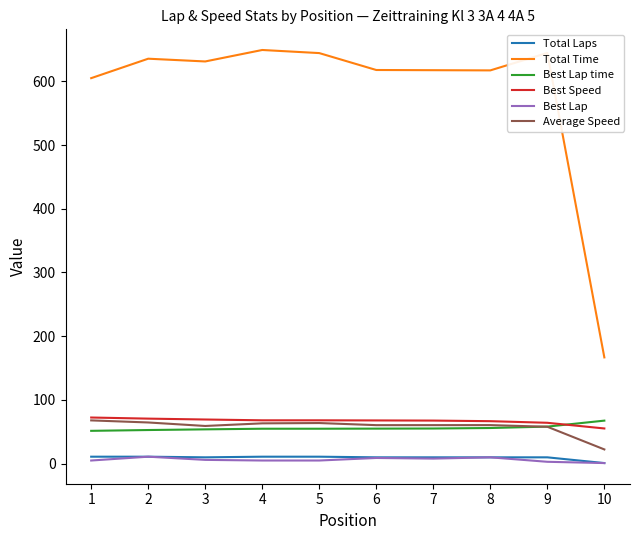

Which series has the widest spread of values?

Total Time